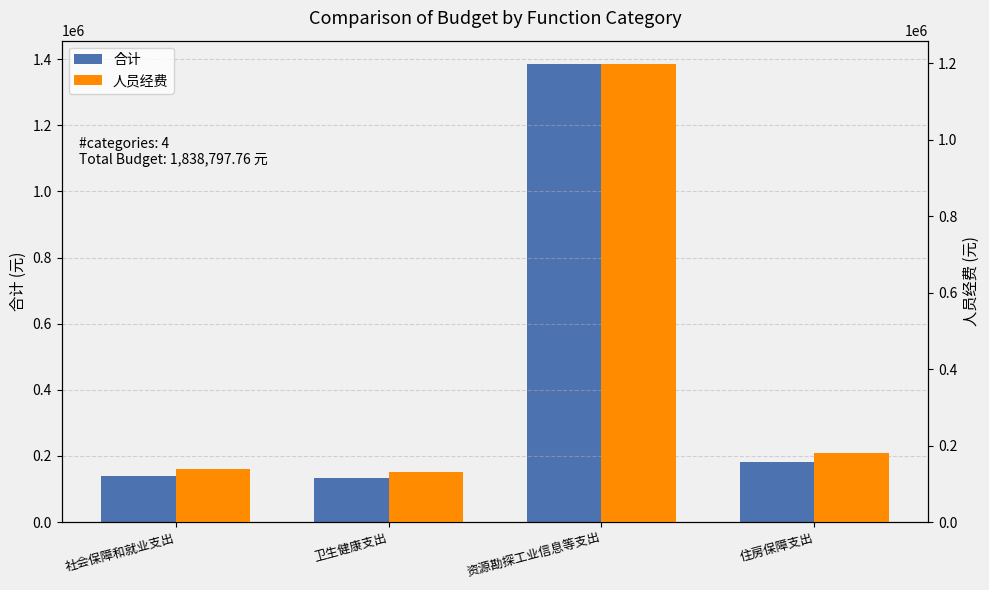

How many values in the 合计 series are below 180360?

2